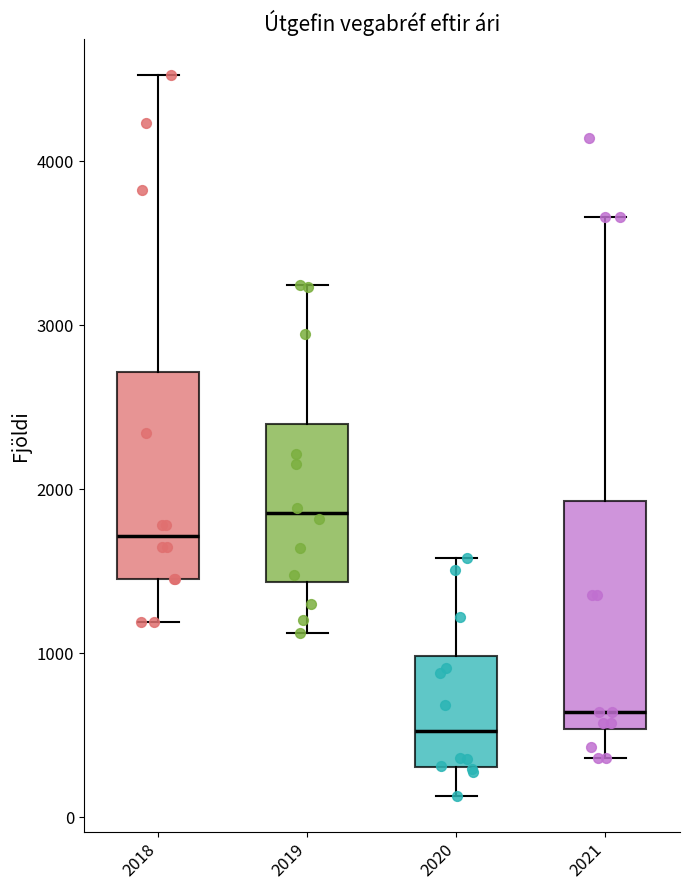

Comparing the boxes themselves (not the whiskers), which one is the tallest?

2021